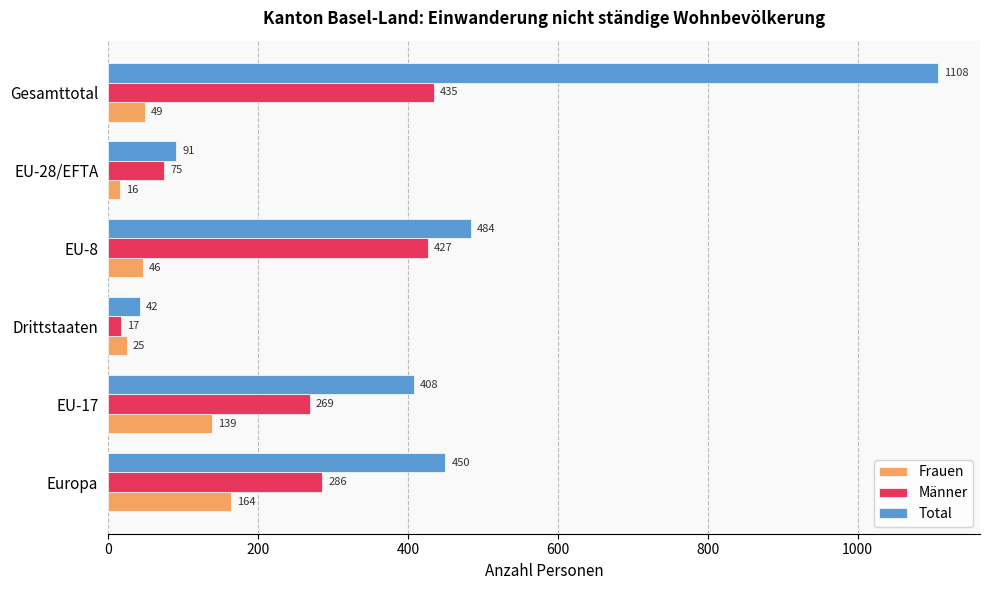

Which series has the widest spread of values?

Total